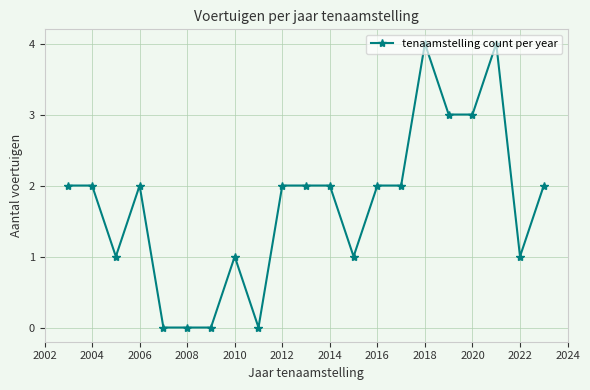

What is the difference between the maximum and minimum values?

4